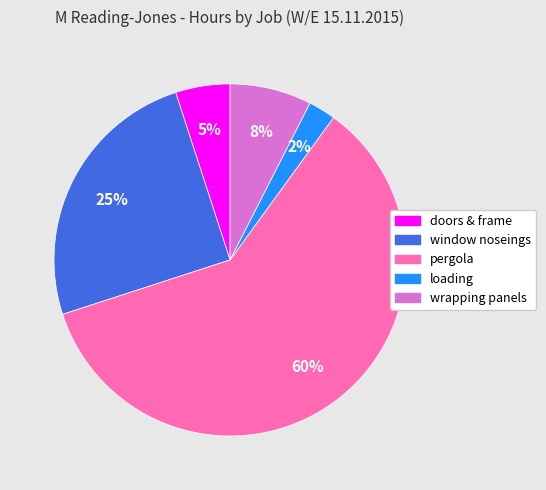

Which slice is the largest?

pergola